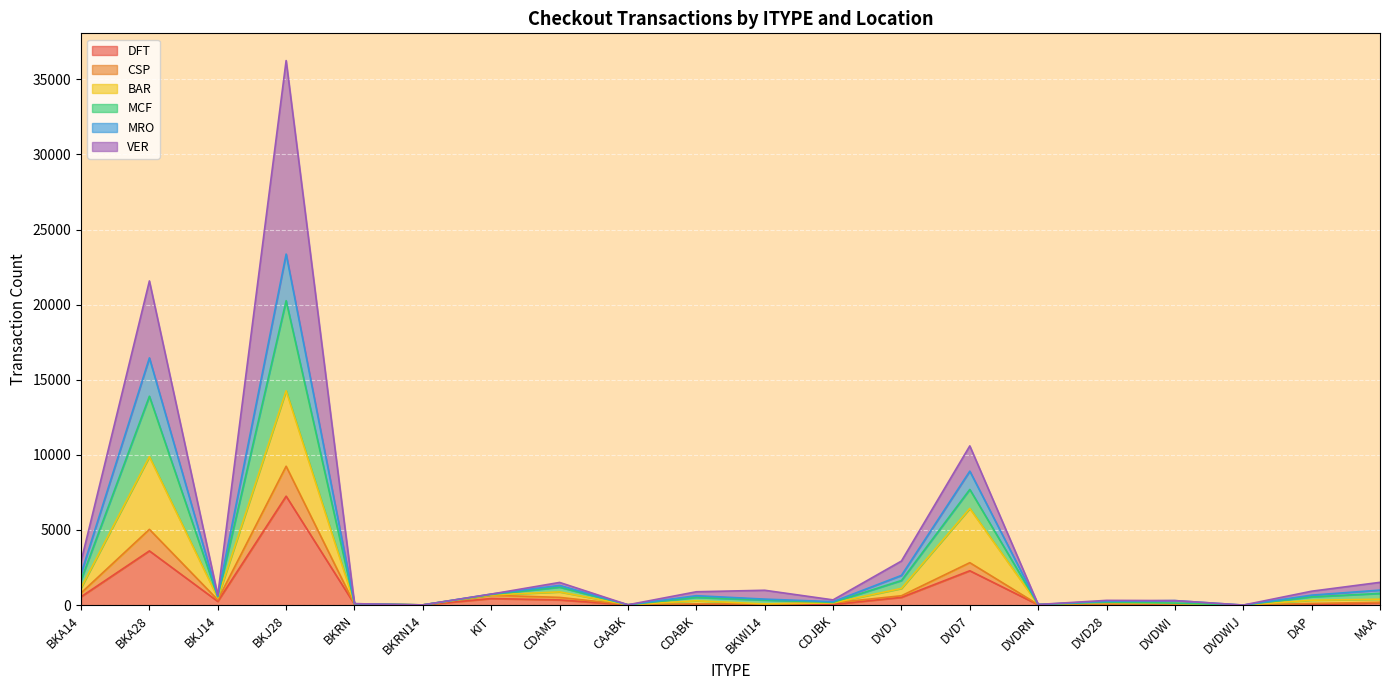

At which category is the sum across all series the highest?

BKJ28